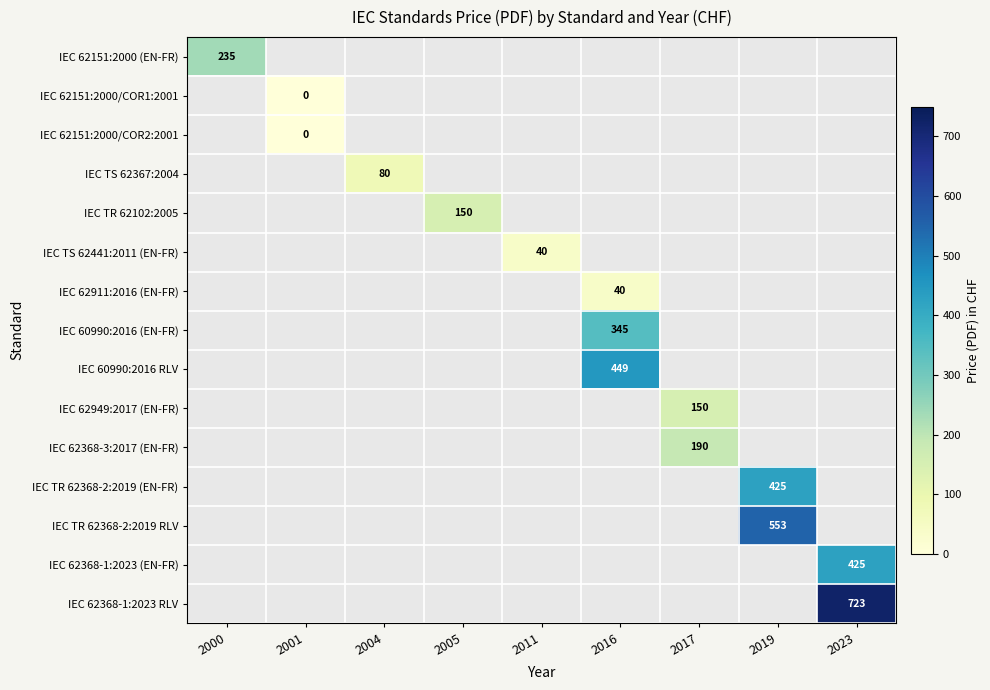

The IEC TS 62441:2011 (EN-FR) series shows 40 at 2011. True or false?

True